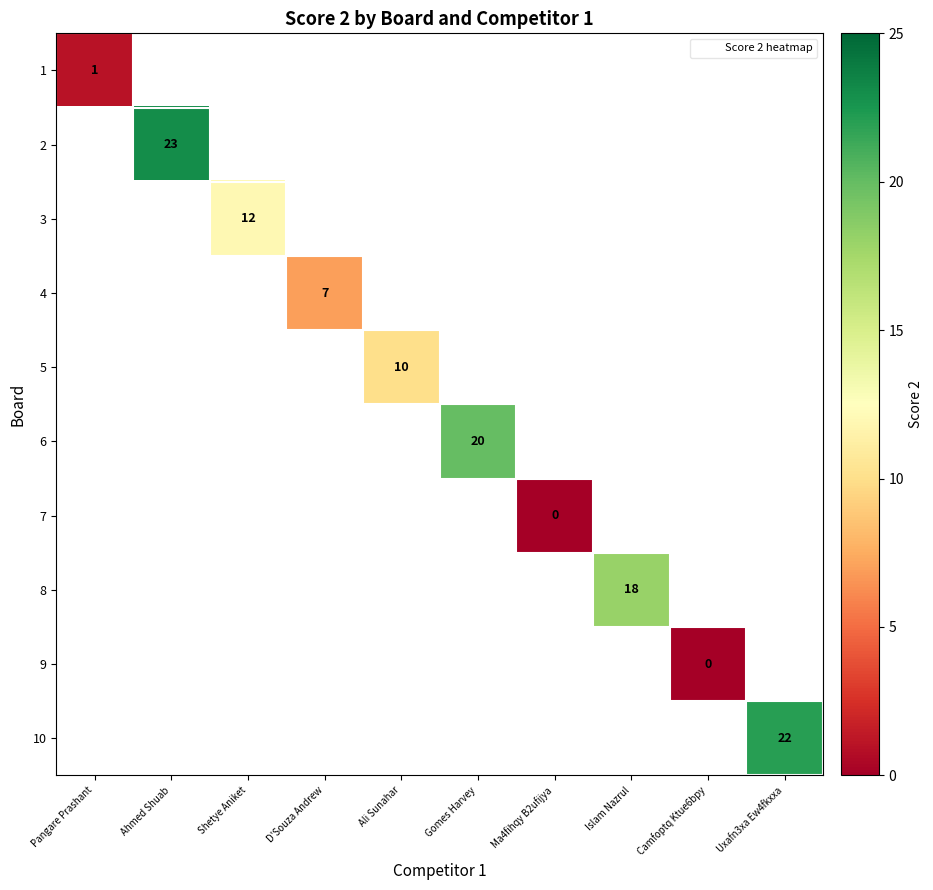

Between Ali Sunahar and Islam Nazrul, which is larger?

Islam Nazrul